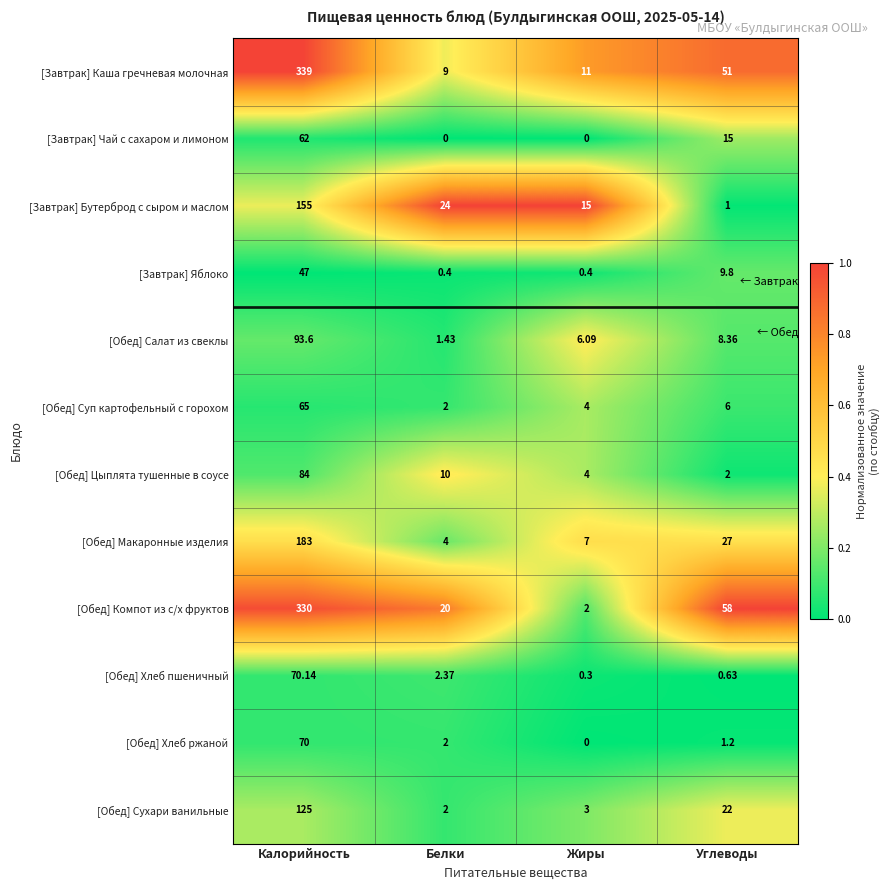

Which category has the highest value in the [Обед] Суп картофельный с горохом series?

Калорийность